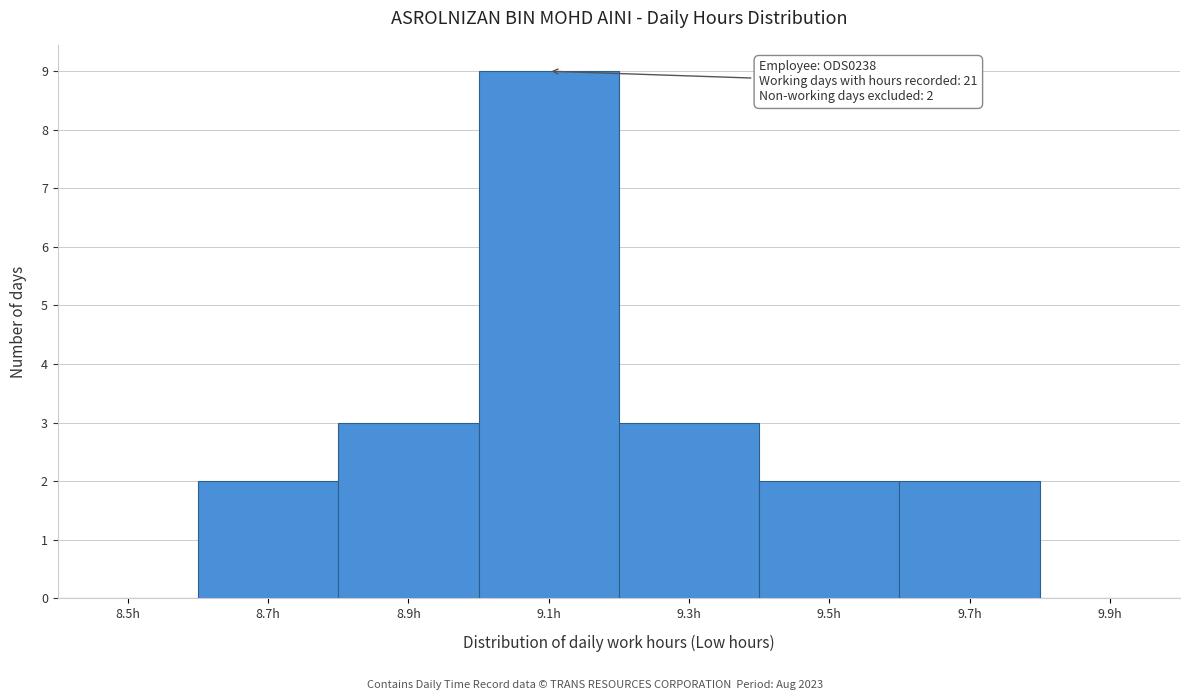

Reading left to right, list all the values displayed in this chart.

8.5h=0	8.7h=2	8.9h=3	9.1h=9	9.3h=3	9.5h=2	9.7h=2	9.9h=0